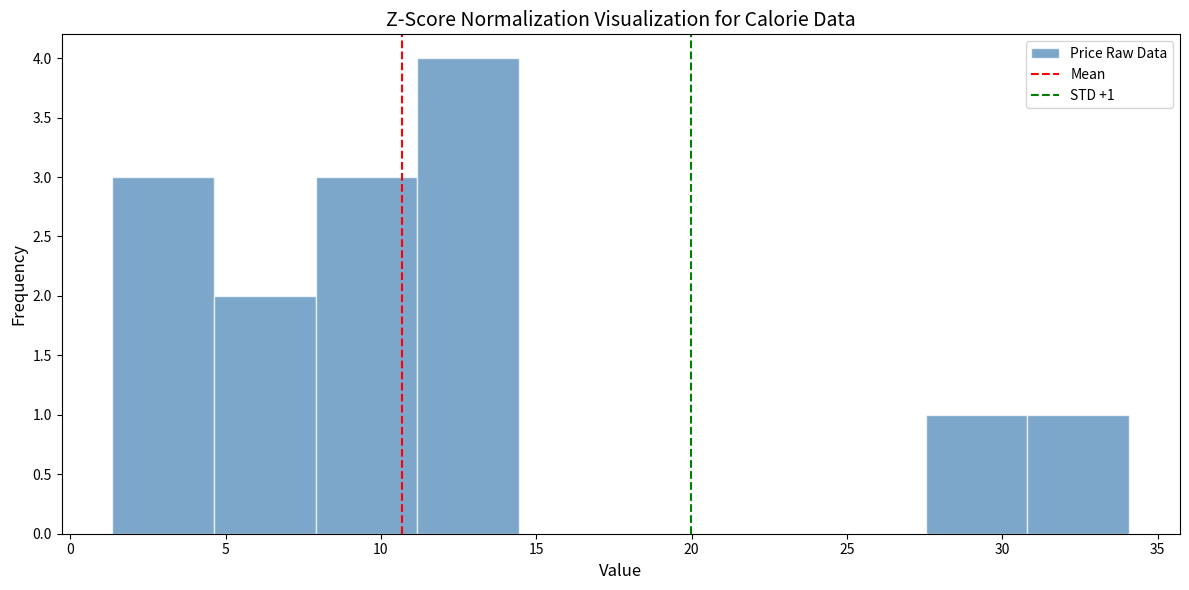

Which range on the x-axis has the tallest bar?

11.0 to 14.5